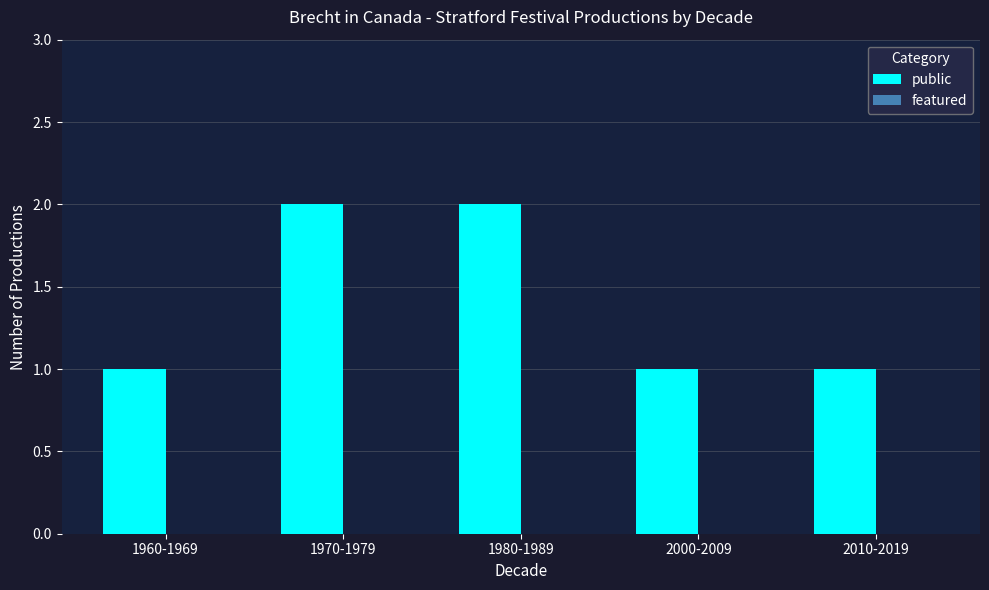

Is it true that the value at 1980-1989 is 1?

False